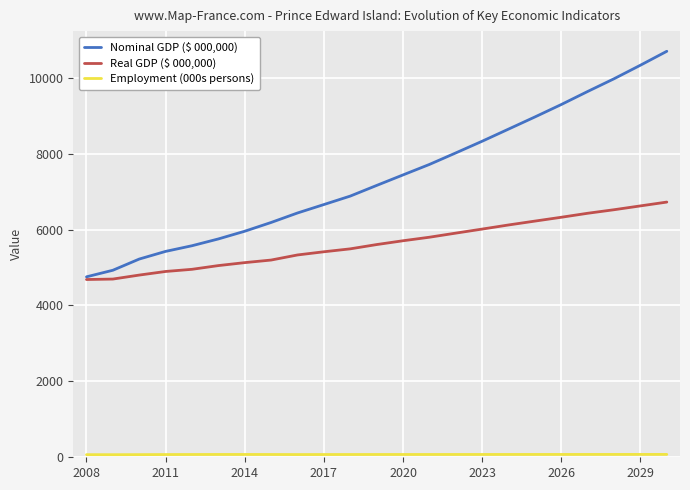

Which series has the largest total across all categories?

Nominal GDP ($ 000,000)